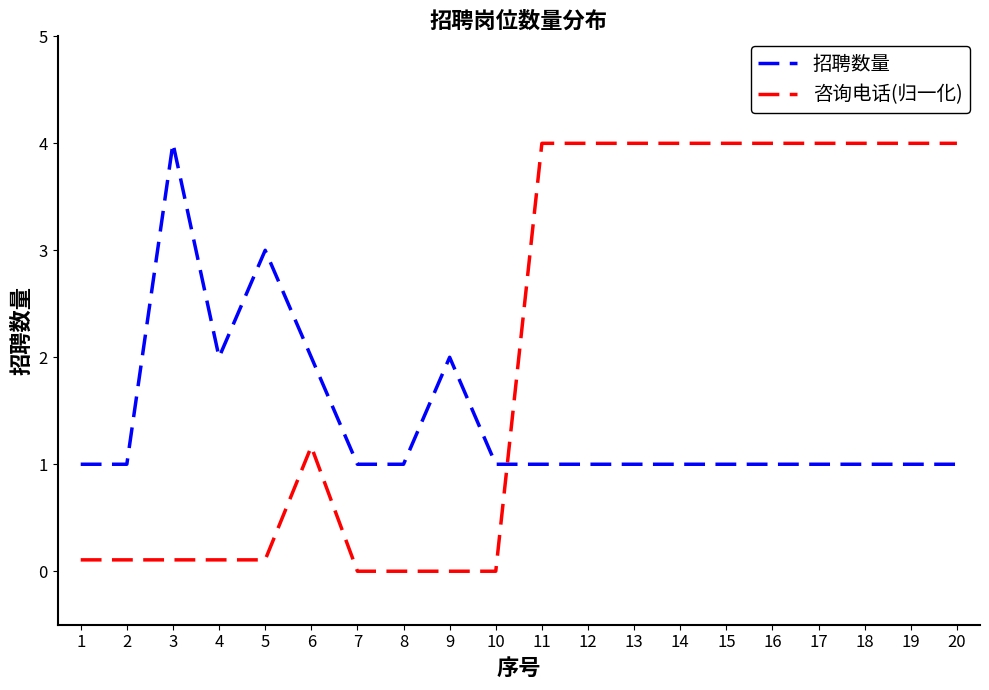

What are all the series names shown in the legend?

招聘数量, 咨询电话(归一化)